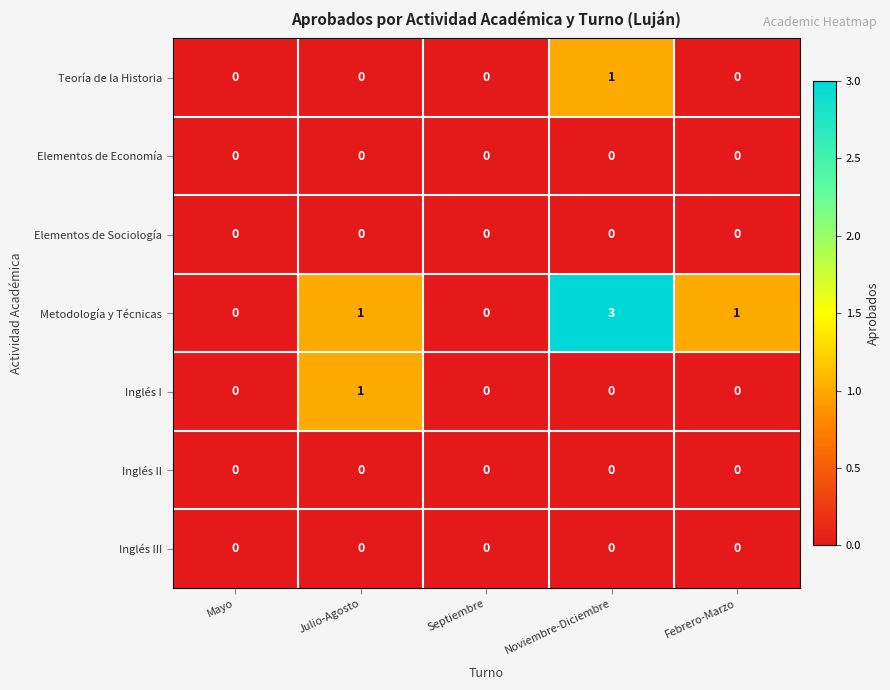

At how many categories does at least one series exceed 2?

1